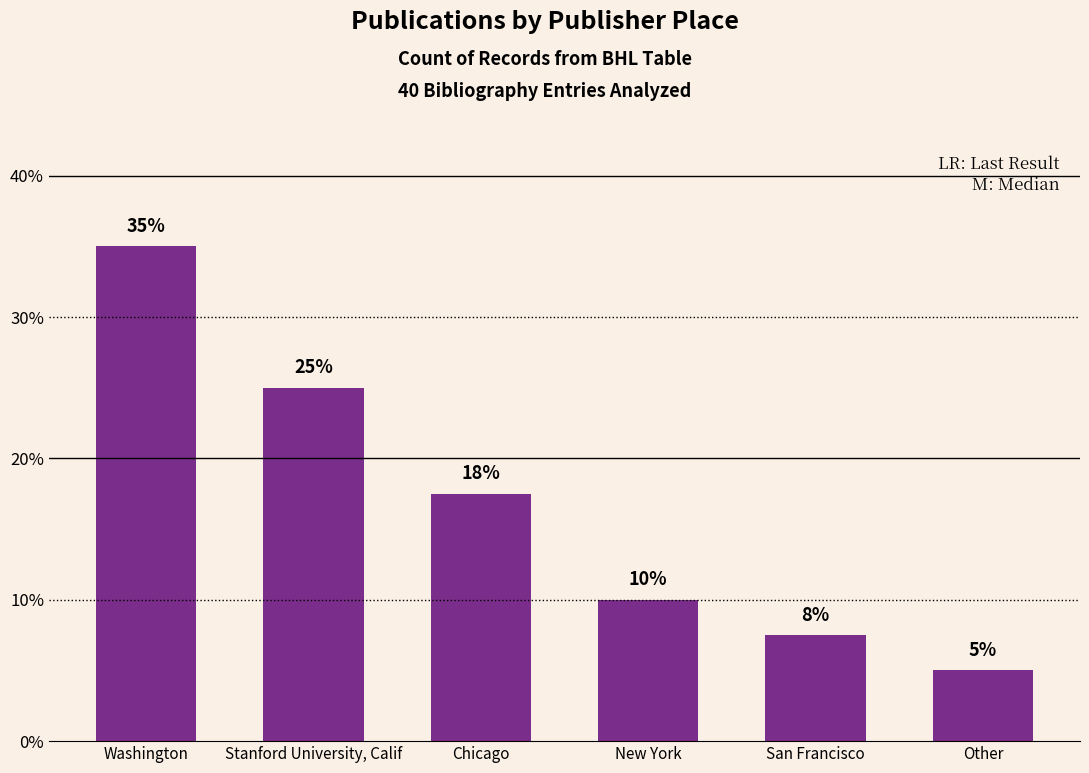

Rank the categories by value from lowest to highest.

Other, San Francisco, New York, Chicago, Stanford University, Calif, Washington